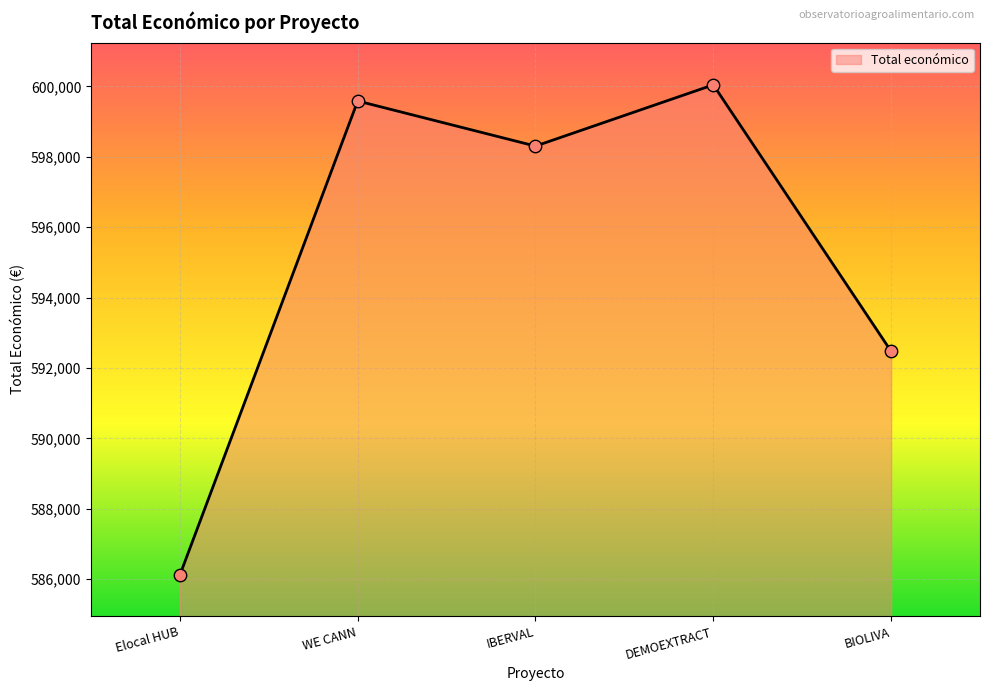

Approximately how many times larger is the value at DEMOEXTRACT compared to Elocal HUB?

1.0